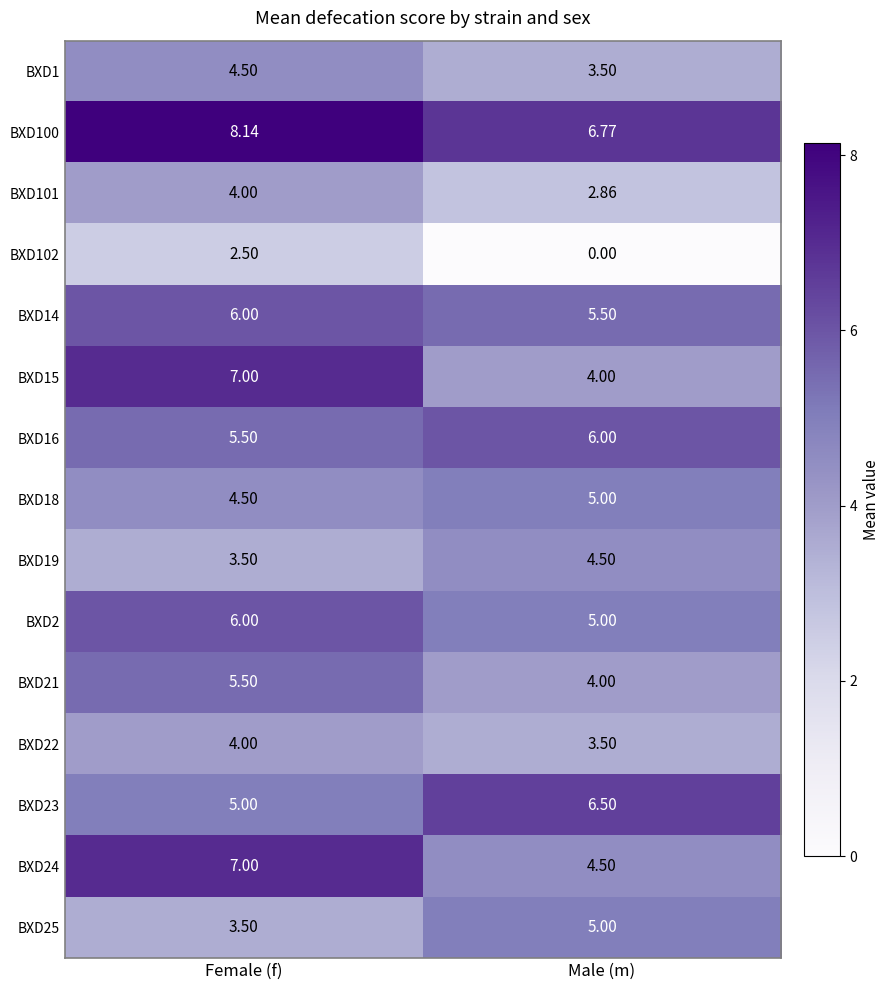

Where is BXD2 nearest to the value 5?

Male (m)